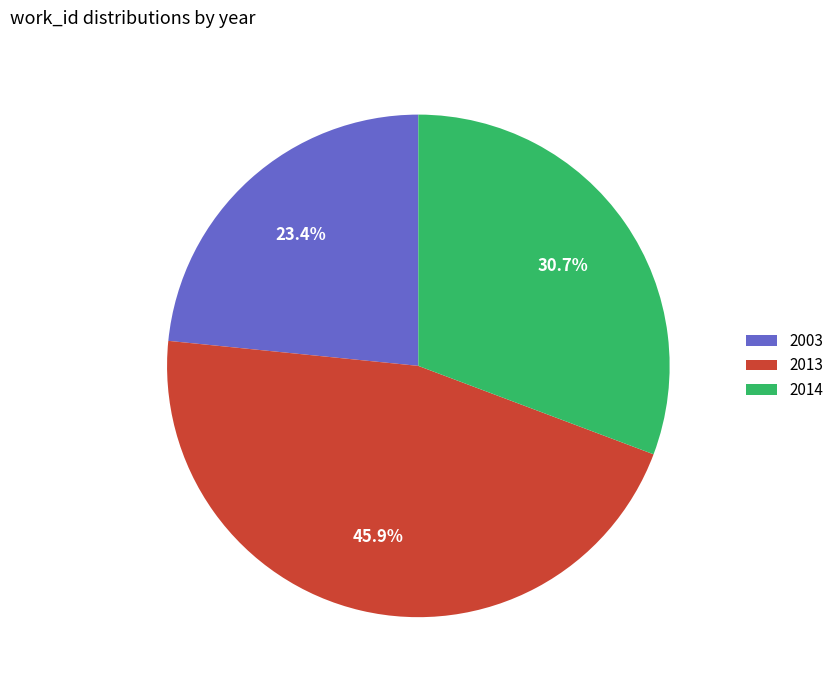

To the nearest percent, what percentage of the pie is 2003?

23%